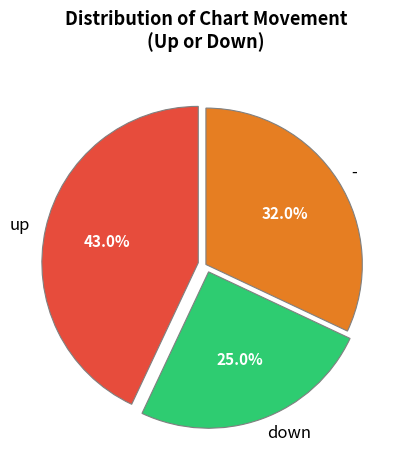

To the nearest percent, what percentage of the pie is up?

43%